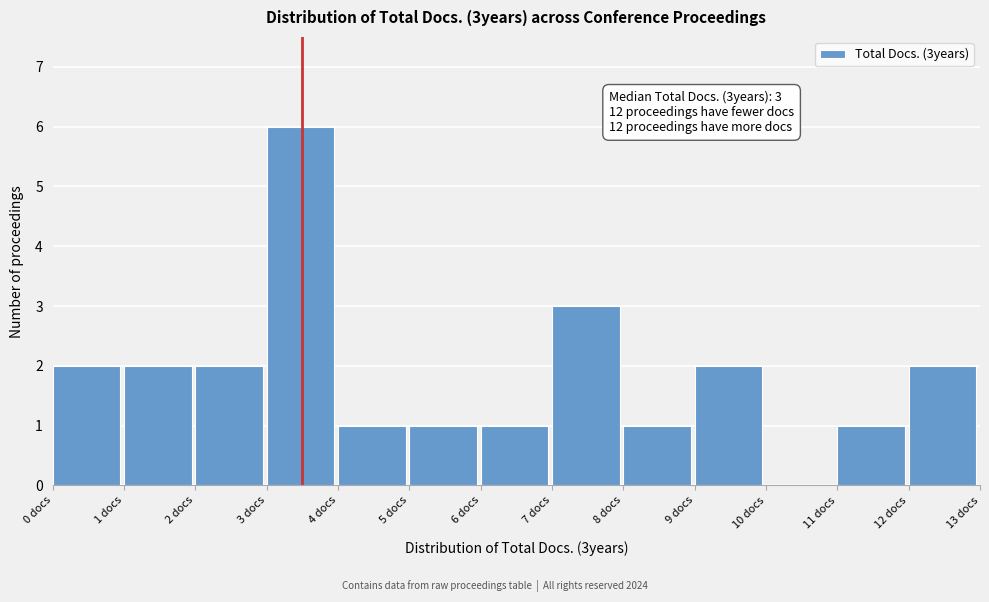

Over which range of the x-axis is the bar tallest?

3 to 4